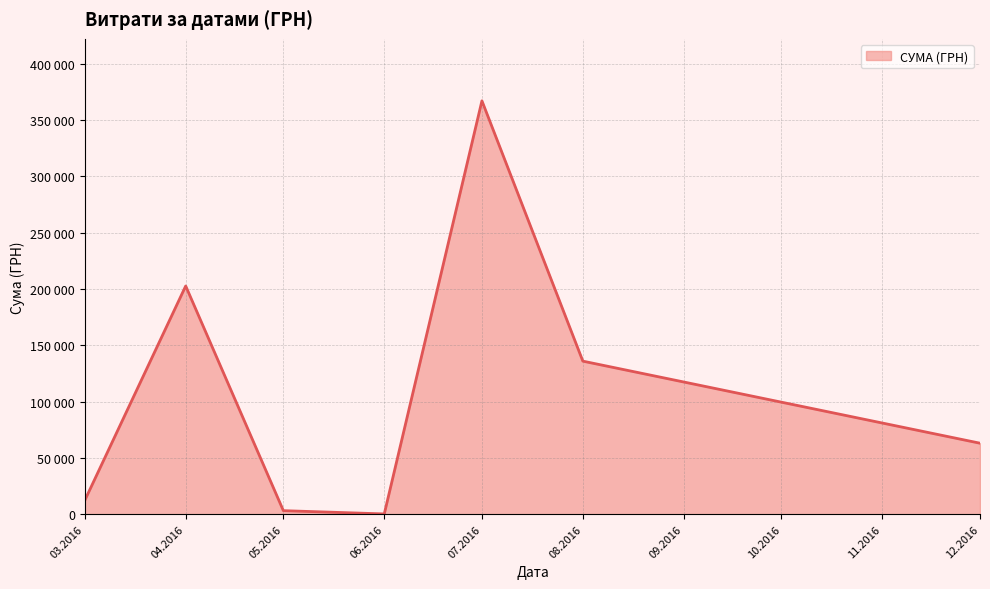

Does the chart display data point markers on the line(s)?

No